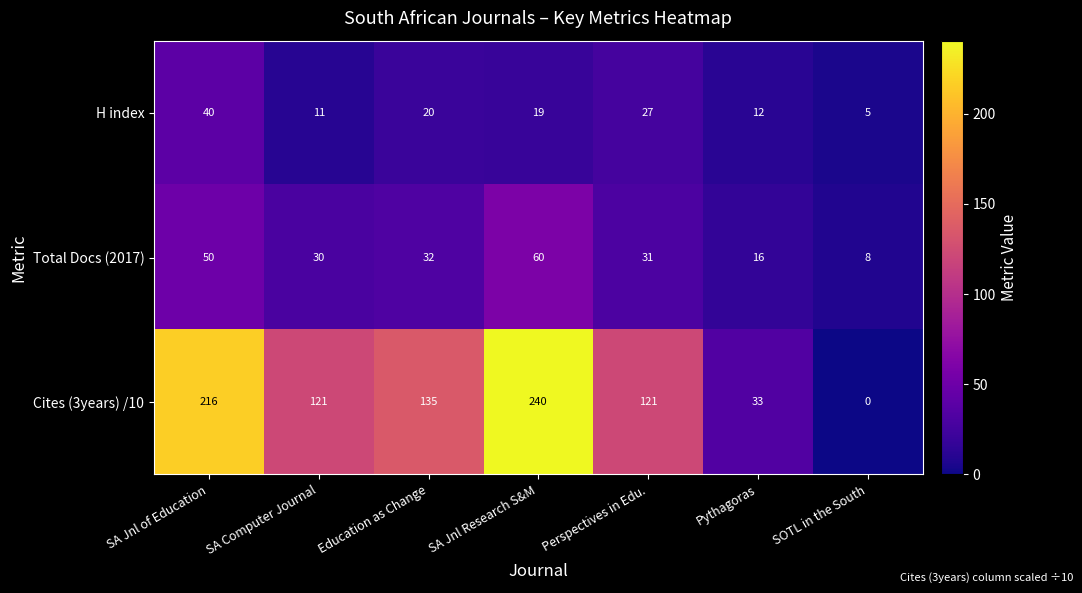

What is the sum of all Cites (3years) /10 values?

866